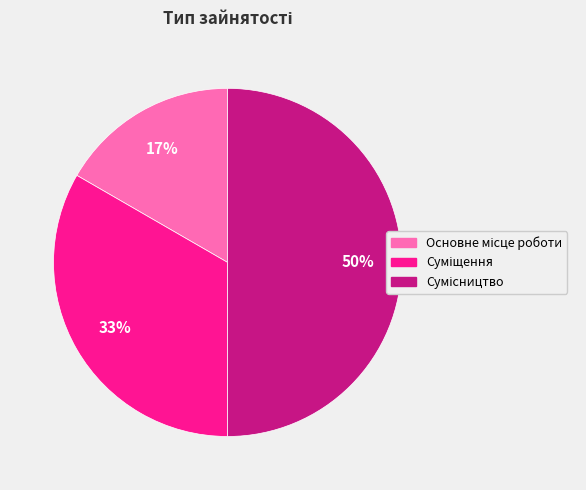

To the nearest percent, what is the average slice percentage?

33%